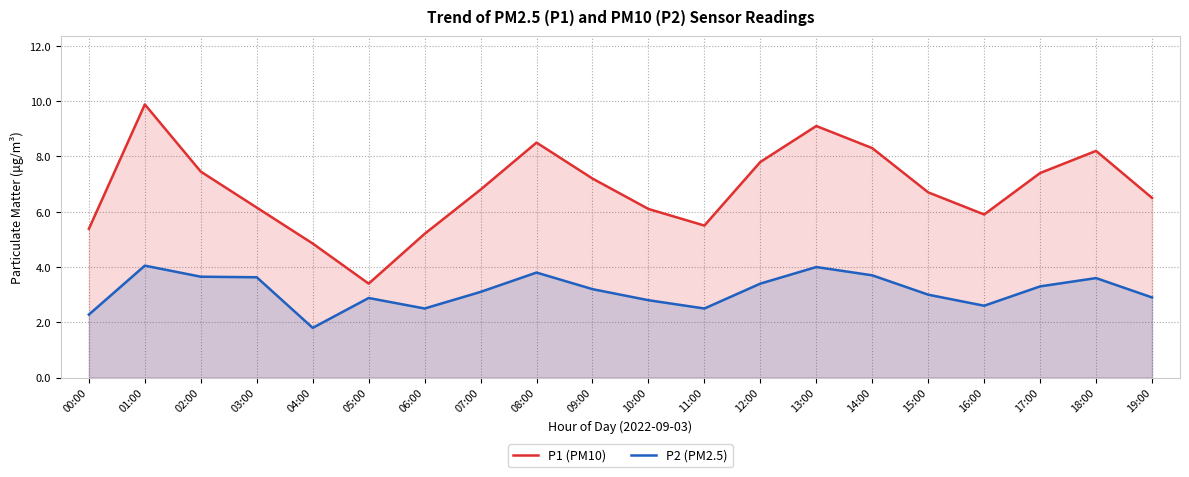

Reading left to right, transcribe all the data shown in this chart.

P1 (PM10): 5.4	9.9	7.5	6.2	4.8	3.4	5.2	6.8	8.5	7.2	6.1	5.5	7.8	9.1	8.3	6.7	5.9	7.4	8.2	6.5
P2 (PM2.5): 2.3	4.0	3.6	3.6	1.8	2.9	2.5	3.1	3.8	3.2	2.8	2.5	3.4	4.0	3.7	3.0	2.6	3.3	3.6	2.9